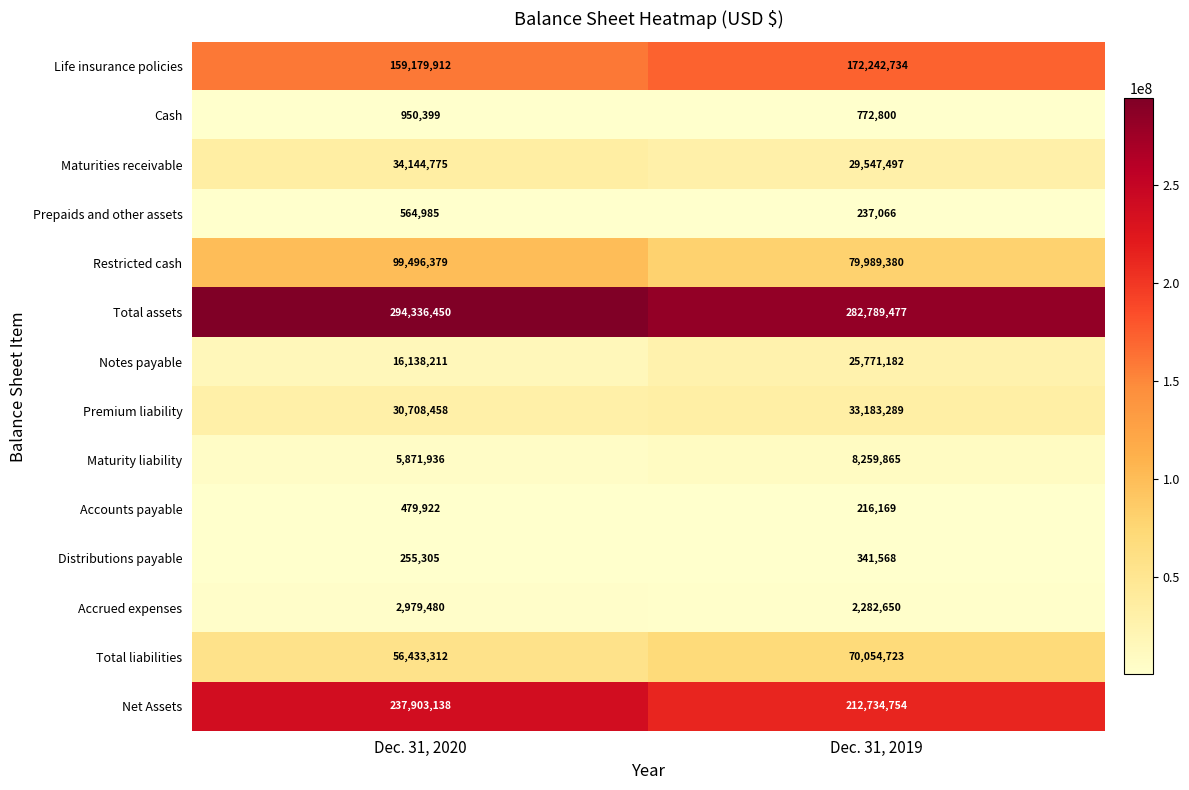

List the series in order of their peak value, highest first.

Total assets, Net Assets, Life insurance policies, Restricted cash, Total liabilities, Maturities receivable, Premium liability, Notes payable, Maturity liability, Accrued expenses, Cash, Prepaids and other assets, Accounts payable, Distributions payable